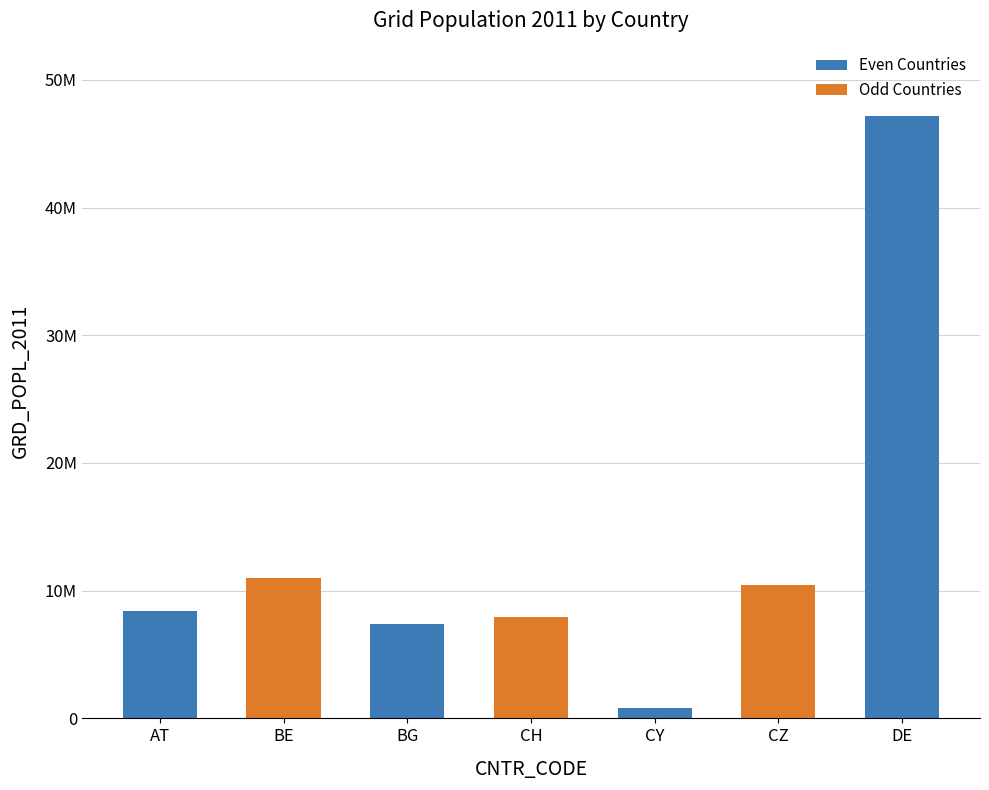

What is the difference between the maximum and minimum values?

46336852